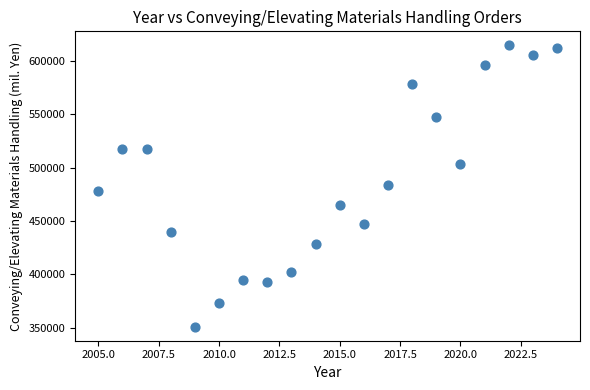

What is the range of Y values (max minus min)?

263698